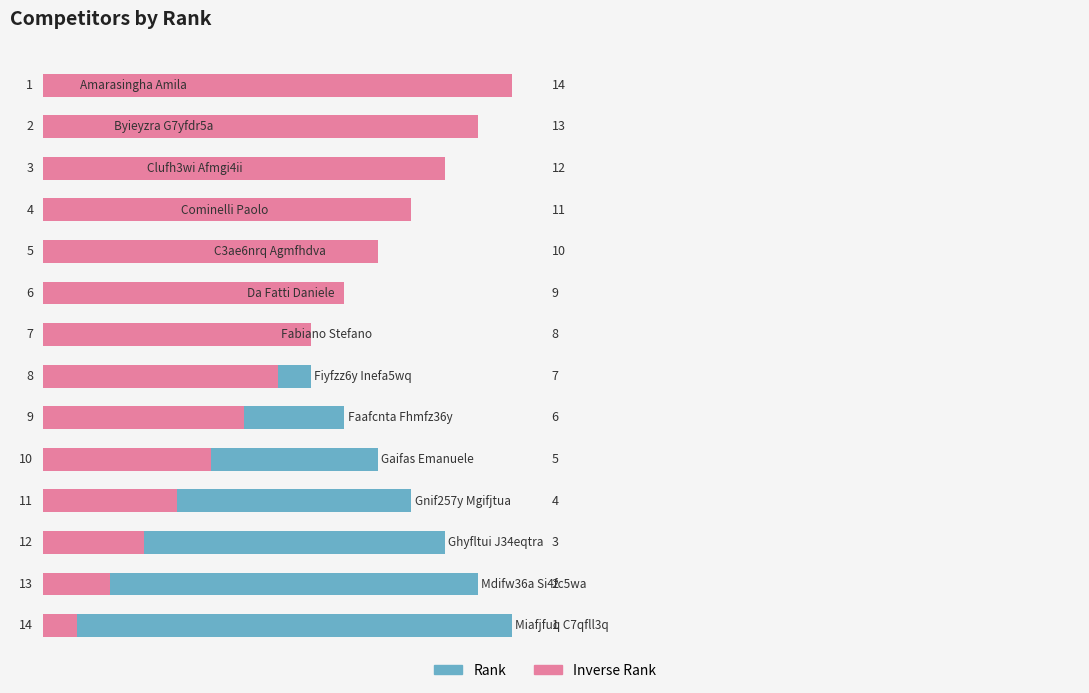

What is the maximum value shown in the chart?

14